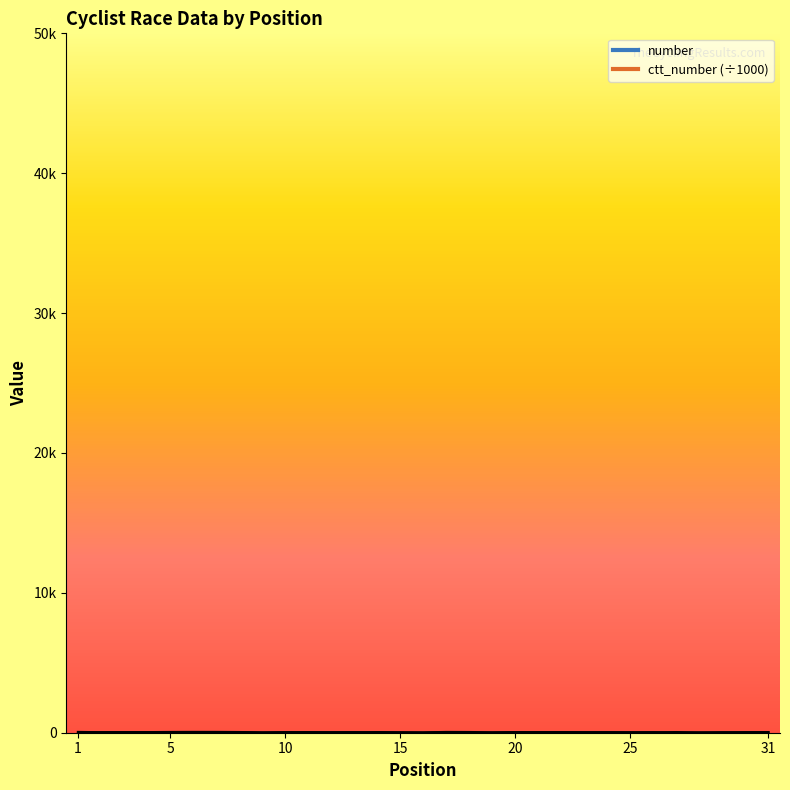

Reading right to left, transcribe all the data shown in this chart.

number: 31=40.0	30=36.0	29=42.0	28=25.0	27=49.0	26=32.0	25=31.0	24=29.0	23=37.0	22=38.0	21=35.0	20=46.0	19=33.0	18=52.0	17=57.0	16=30.0	15=34.0	14=48.0	13=26.0	12=27.0	11=44.0	10=47.0	9=28.0	8=51.0	7=59.0	6=60.0	5=56.0	4=45.0	3=41.0	2=39.0	1=58.0
ctt_number: 31=40.3	30=39.2	29=5.9	28=17.6	27=1.0	26=39.5	25=31.1	24=42.2	23=36.4	22=45.3	21=44.5	20=35.4	19=11.8	18=3.9	17=44.7	16=6.6	15=21.4	14=26.8	13=44.8	12=39.5	11=37.3	10=11.9	9=16.1	8=42.4	7=15.9	6=31.8	5=27.5	4=44.6	3=45.3	2=40.3	1=9.9